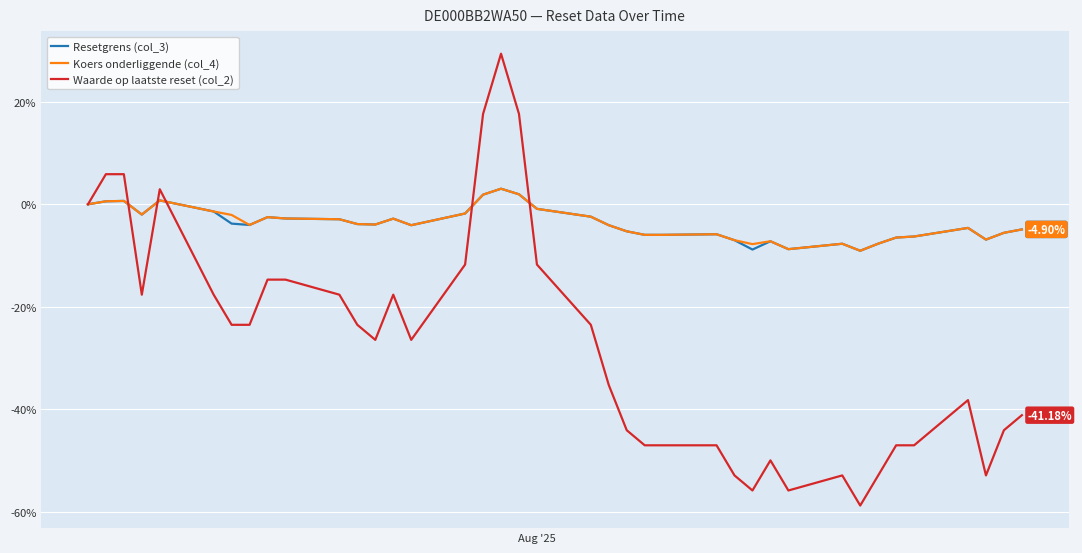

Which series has the largest range (max minus min)?

Waarde op laatste reset (col_2)